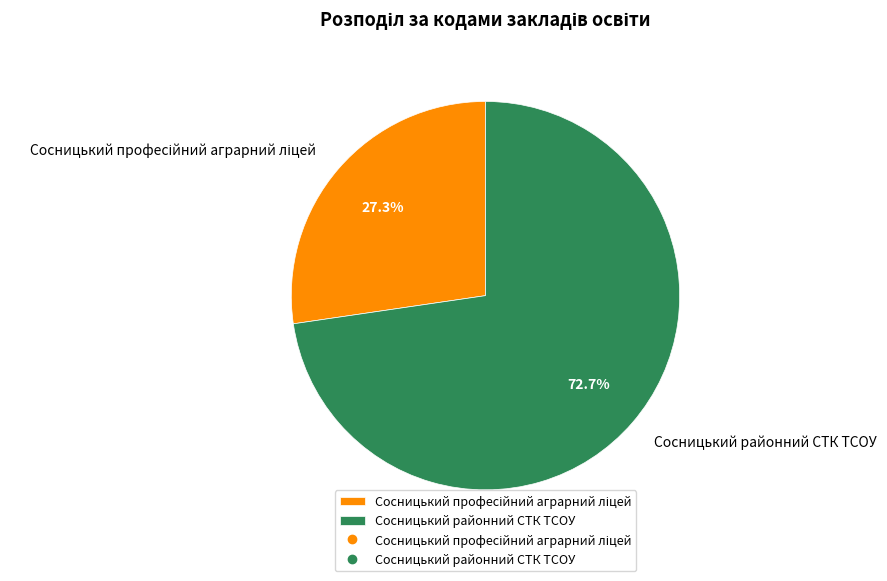

What is the majority slice?

Сосницький районний СТК ТСОУ